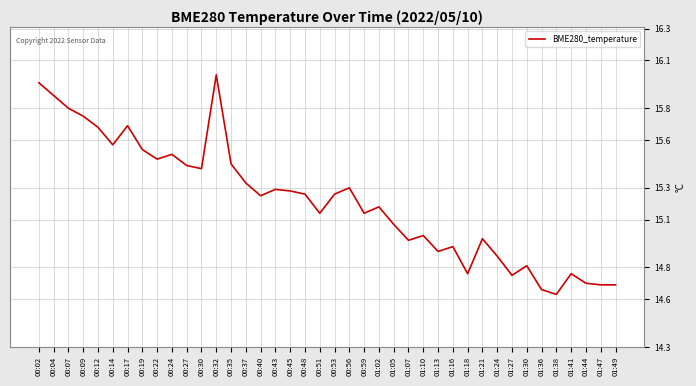

Approximately how many times larger is the value at 01:36 compared to 00:24?

0.9